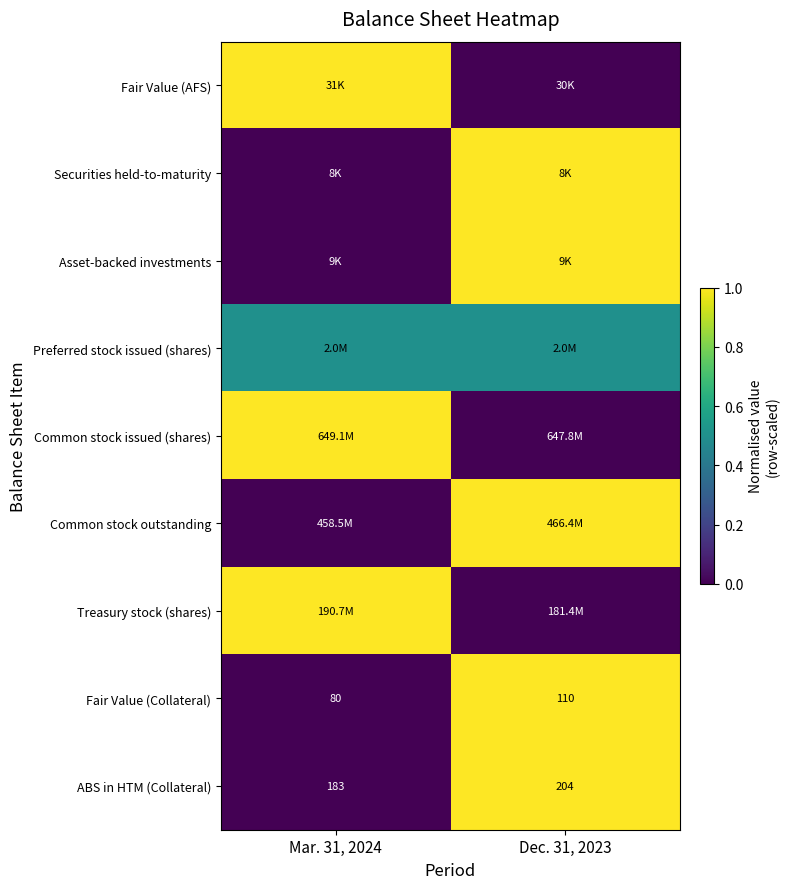

What is the average value of the Fair Value (Collateral) series?

95.0